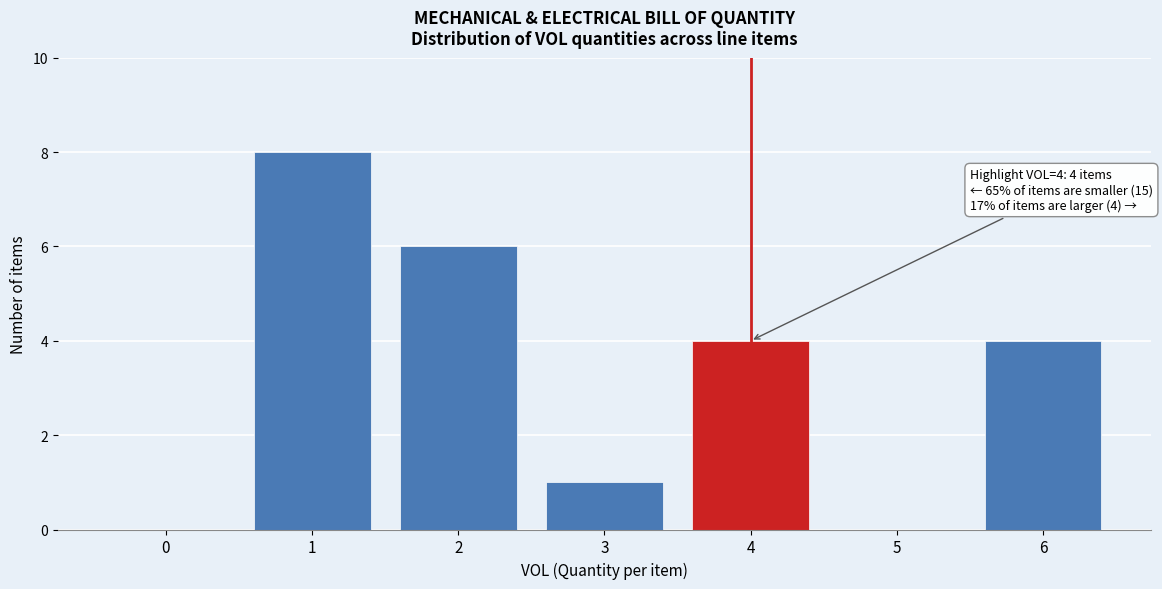

Reading left to right, list all the values displayed in this chart.

0=0	1=8	2=6	3=1	4=4	5=0	6=4